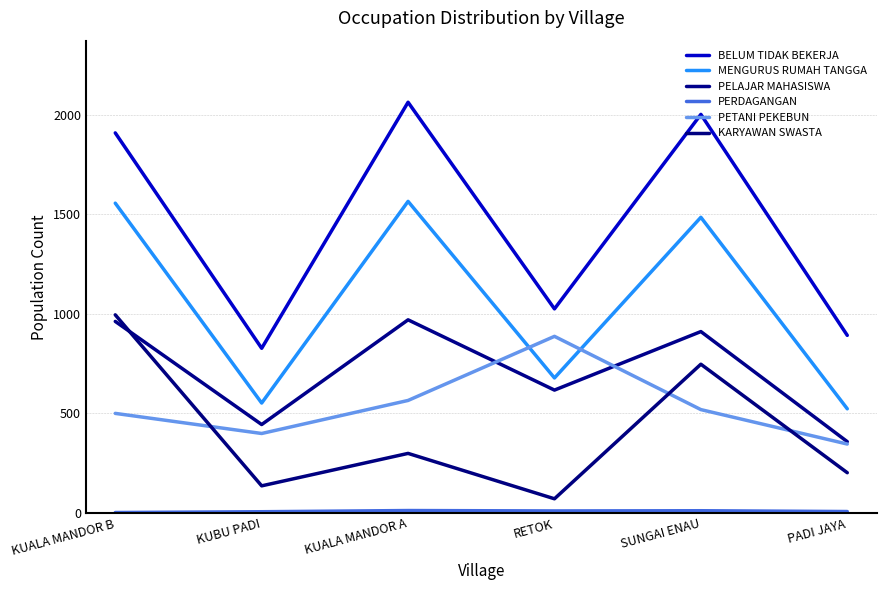

List the series in order of their peak value, lowest first.

PERDAGANGAN, PETANI PEKEBUN, PELAJAR MAHASISWA, KARYAWAN SWASTA, MENGURUS RUMAH TANGGA, BELUM TIDAK BEKERJA